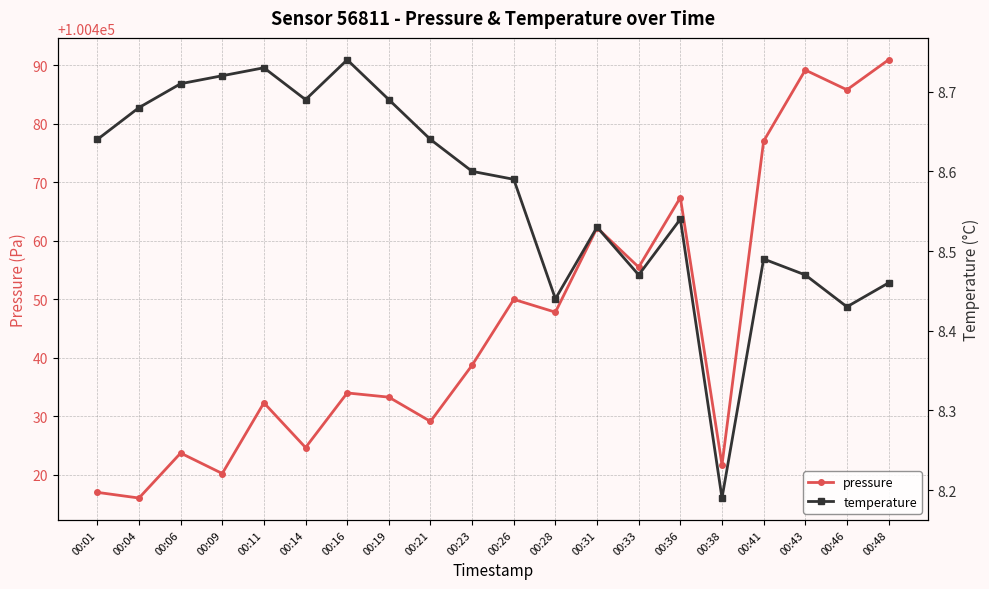

What is the value of the temperature point at the 3rd from the left?

8.7